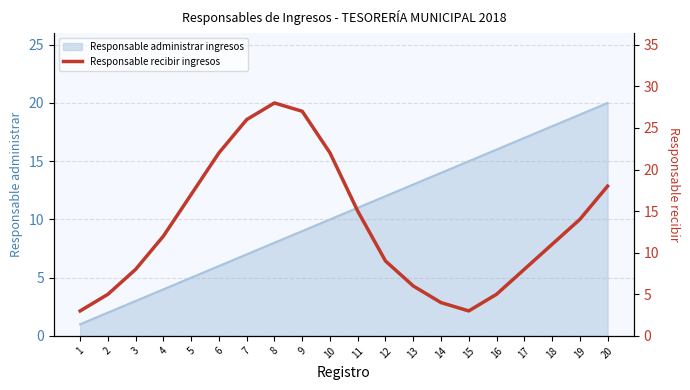

Is it true that Responsable administrar ingresos equals 12 at 20?

False